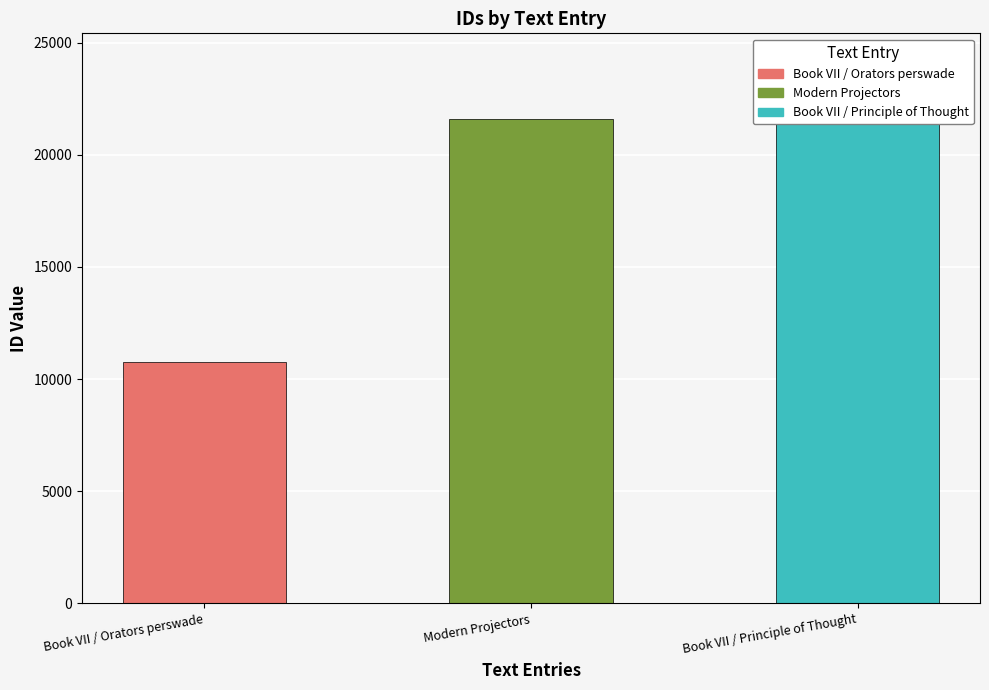

List the labels in order of value, smallest first.

Book VII / Orators perswade, Modern Projectors, Book VII / Principle of Thought